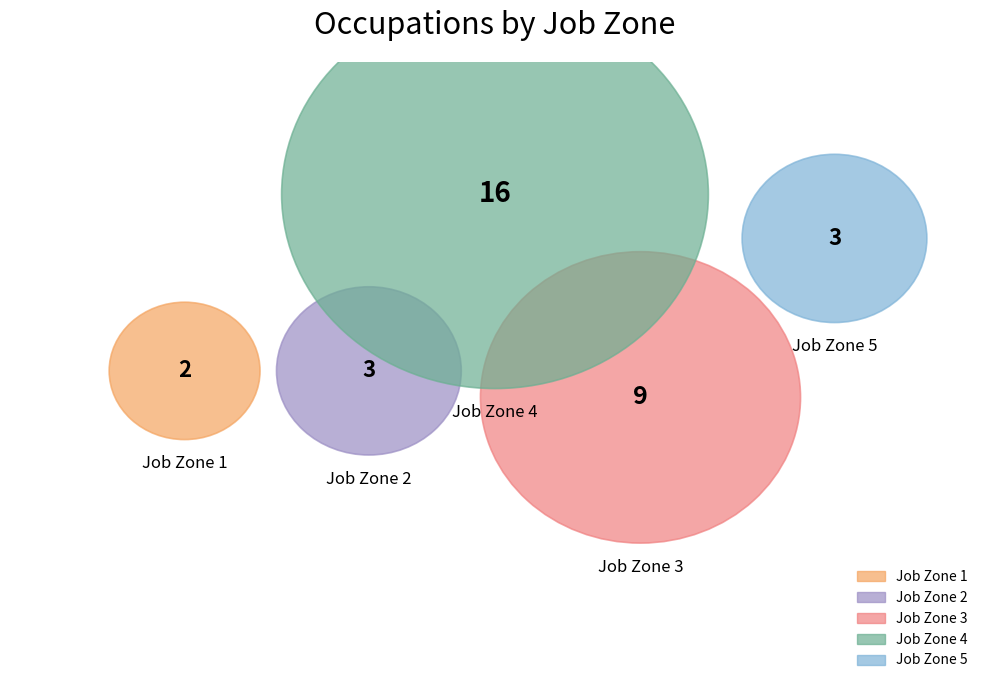

What is the ratio of the value at Job Zone 4 to the value at Job Zone 5?

5.3